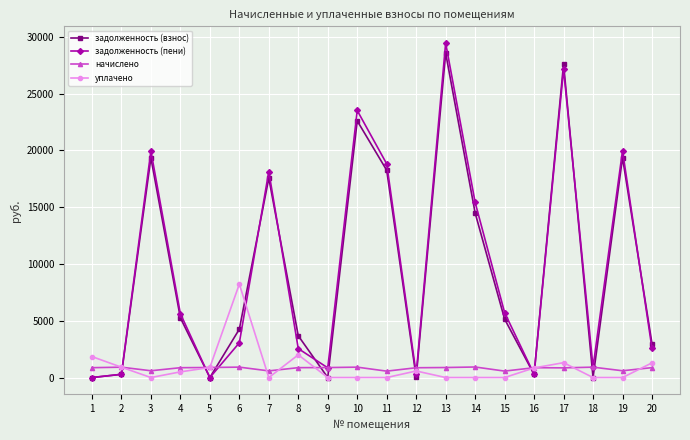

Is it true that начислено equals 567.7 at 15?

True